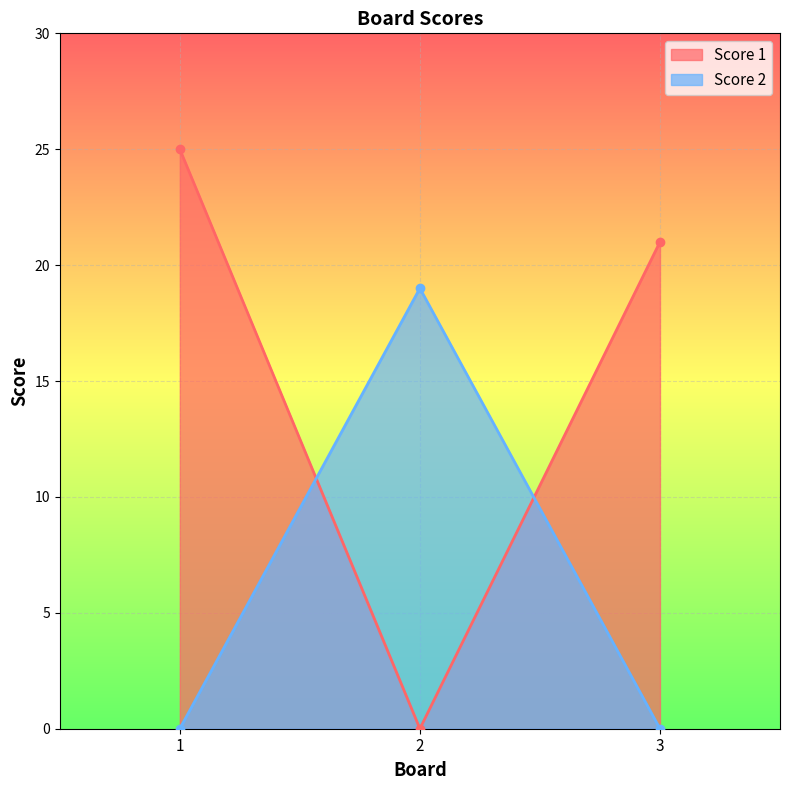

How many lines are shown in the chart?

2